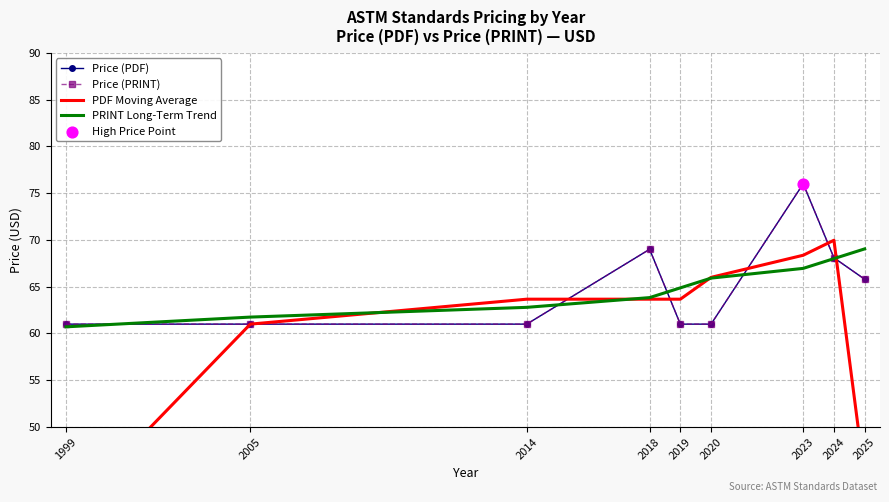

Which series reaches the minimum Y coordinate?

PDF Moving Average